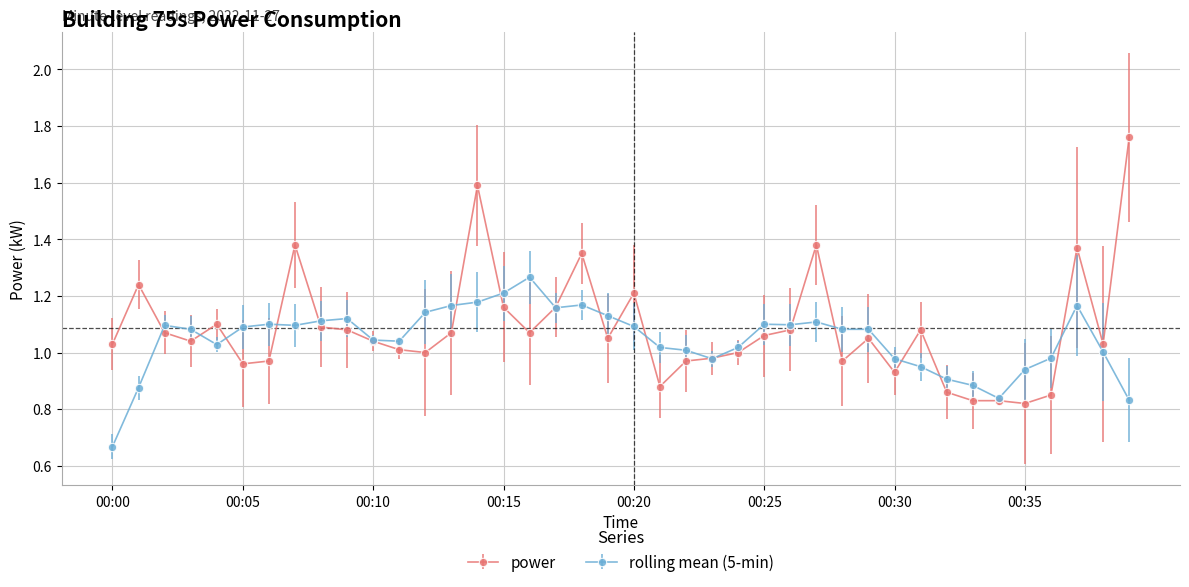

Rank the series by their maximum value, from lowest to highest.

rolling mean (5-min), power